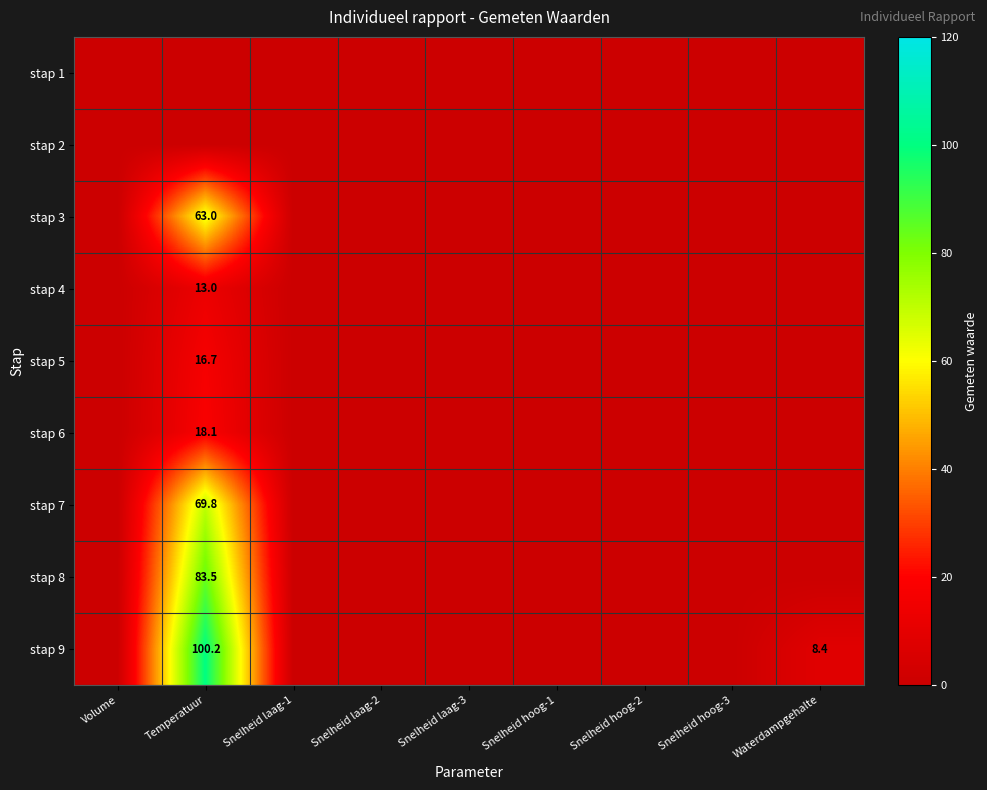

Is it true that stap 9 equals 14.5 at Waterdampgehalte?

False